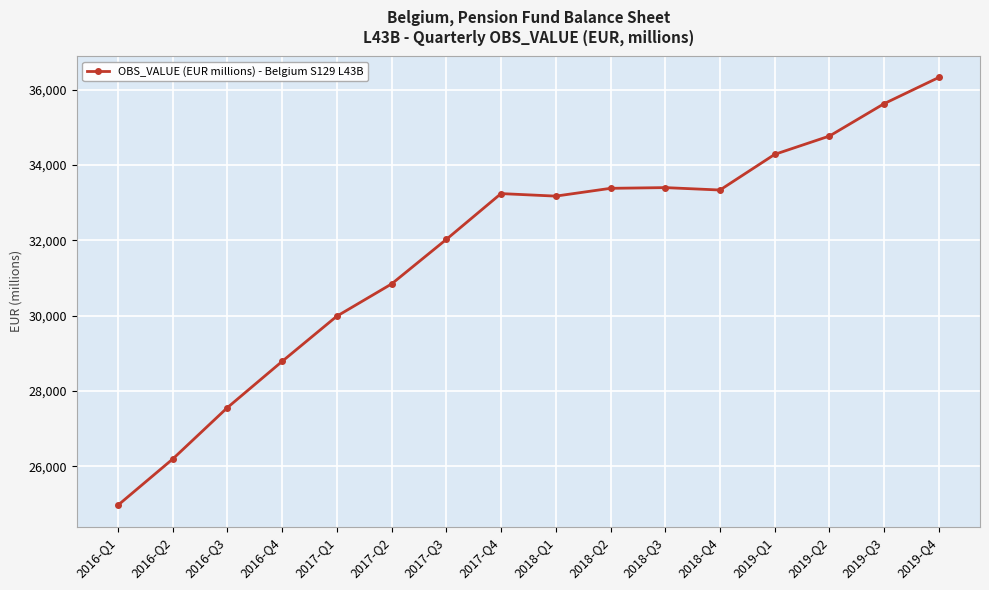

Count the number of data series in this chart.

1